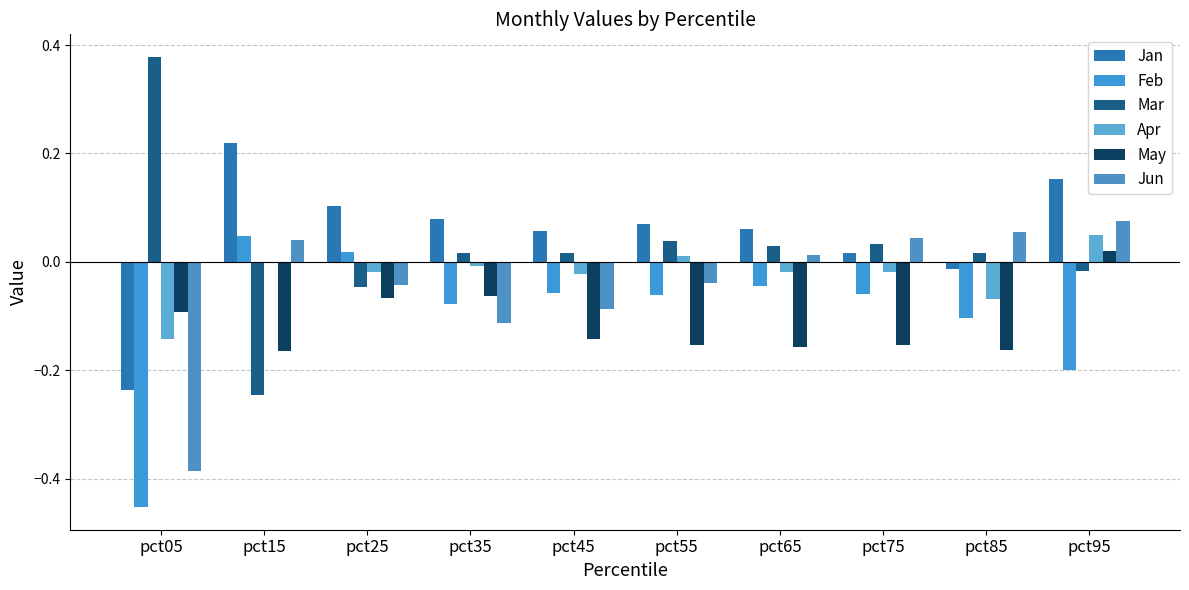

What is the value of the Feb bar at the 9th from the left?

-0.1